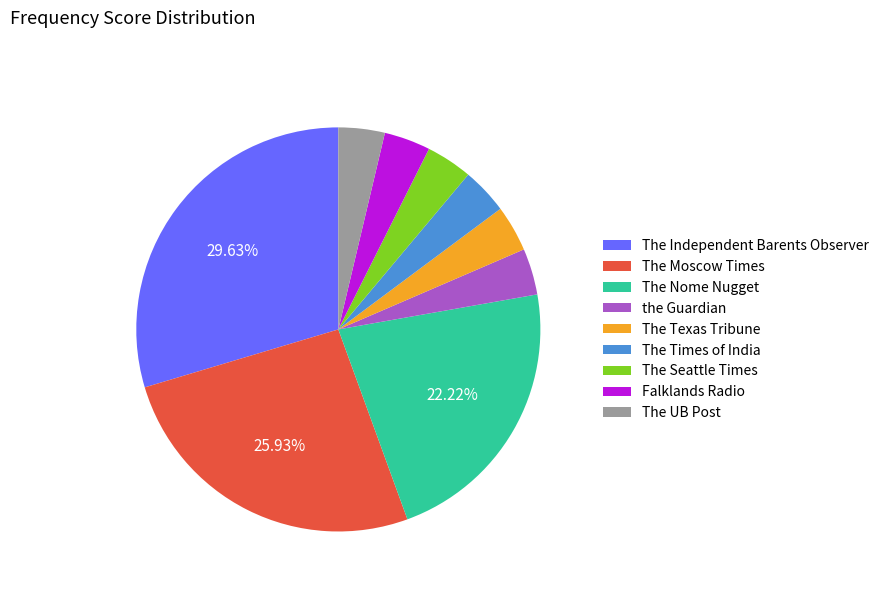

What is the ratio of the value at The Independent Barents Observer to the value at the Guardian?

8.0